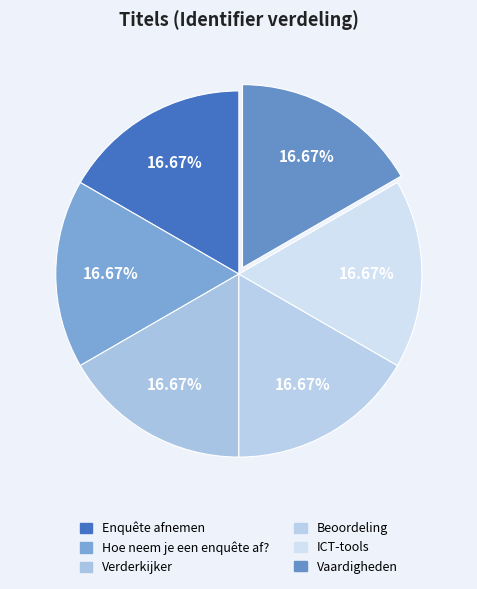

Which category has the biggest portion of the pie?

Vaardigheden